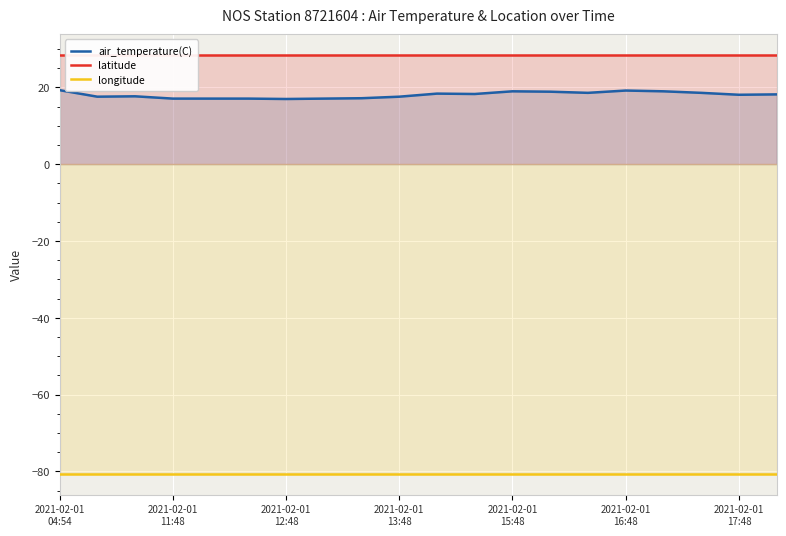

True or false: latitude and longitude intersect in this chart.

False